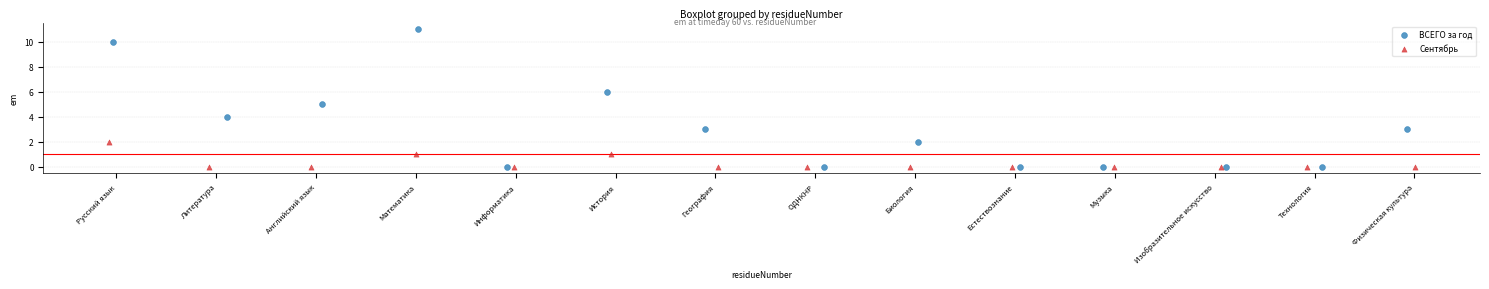

Which series has the widest spread of Y values?

ВСЕГО за год